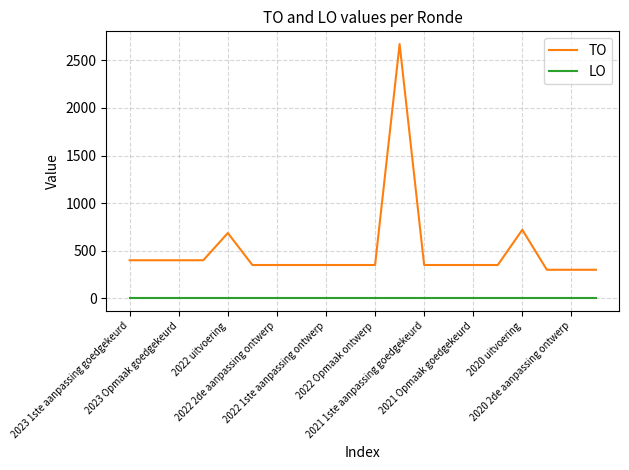

True or false: TO has more than 2 interior local peaks.

True